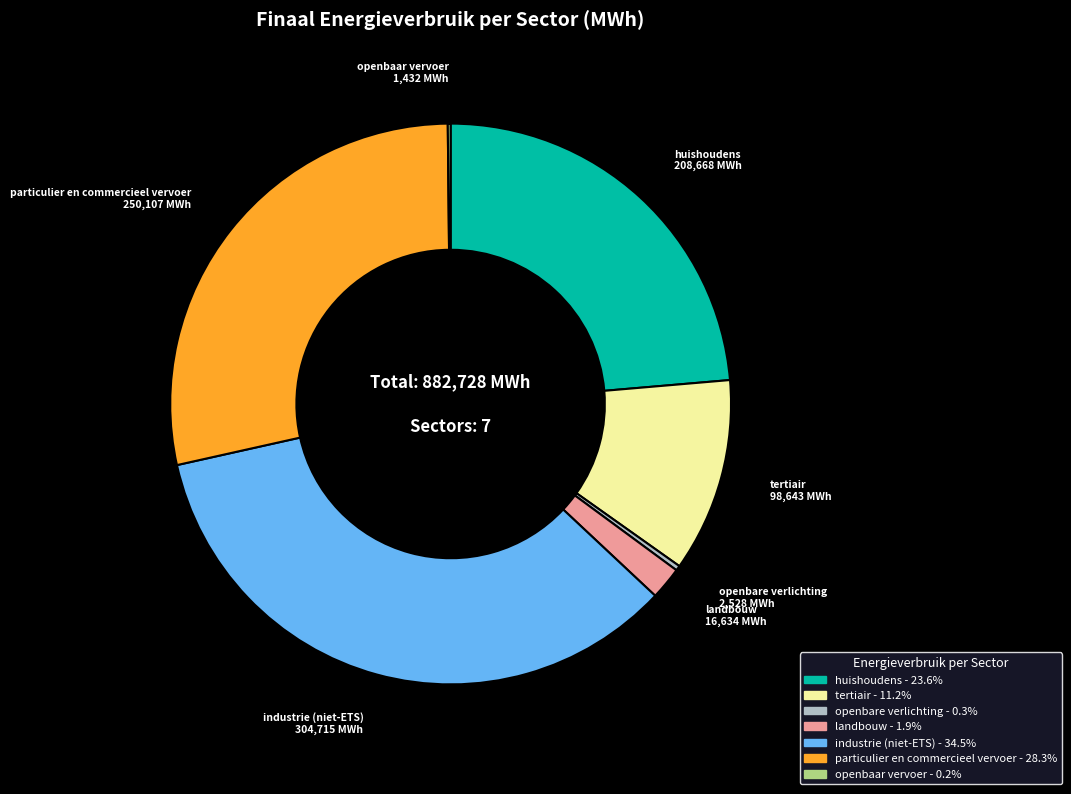

Is there any slice that represents more than half of the pie?

No